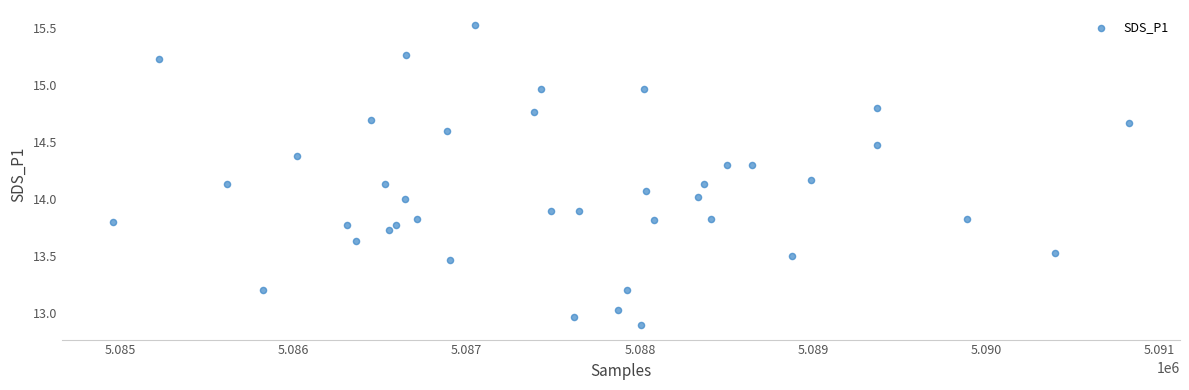

What is the range of X values (max minus min)?

5871.0